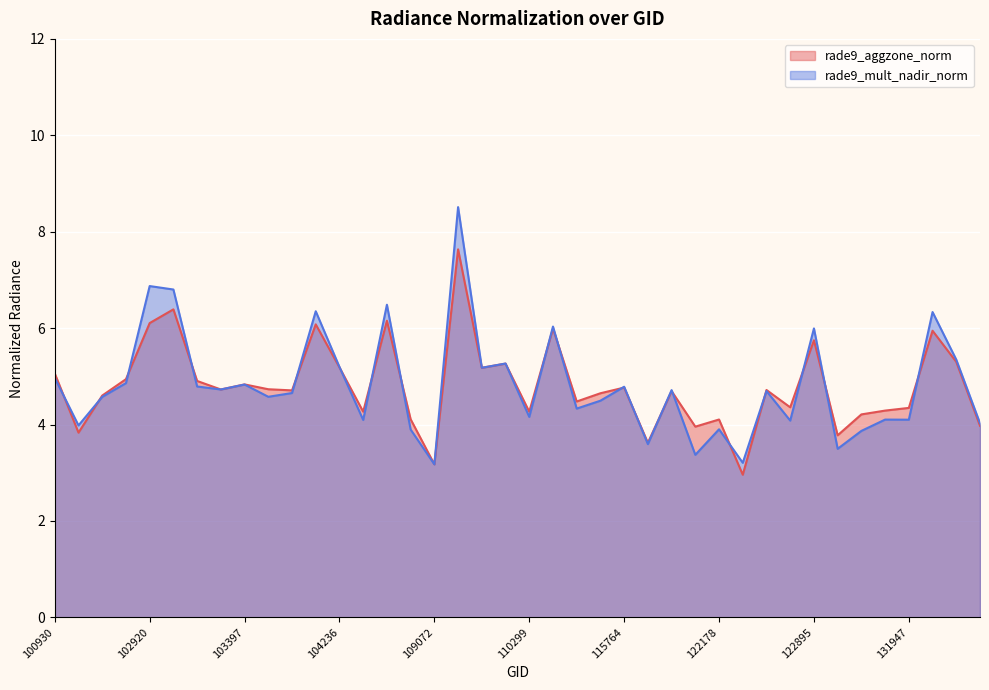

What is the total value across all series at 110299?

8.4